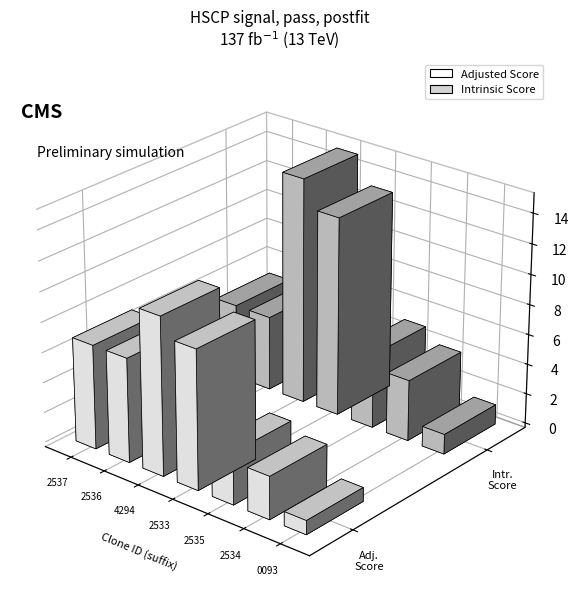

Is it true that Match Position equals 2857.4 at TRCN0000244294?

False